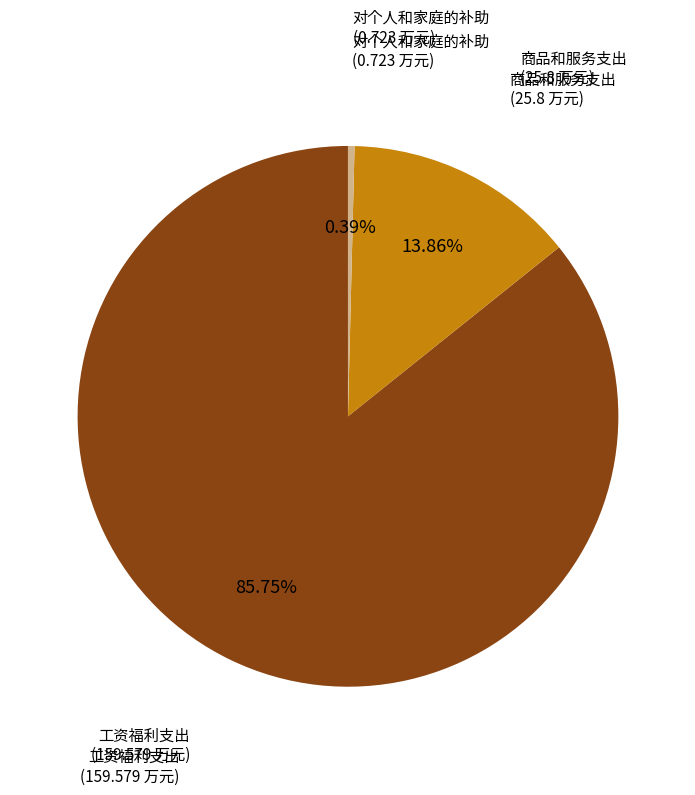

Approximately how many times larger is the value at 工资福利支出 compared to 商品和服务支出?

6.2